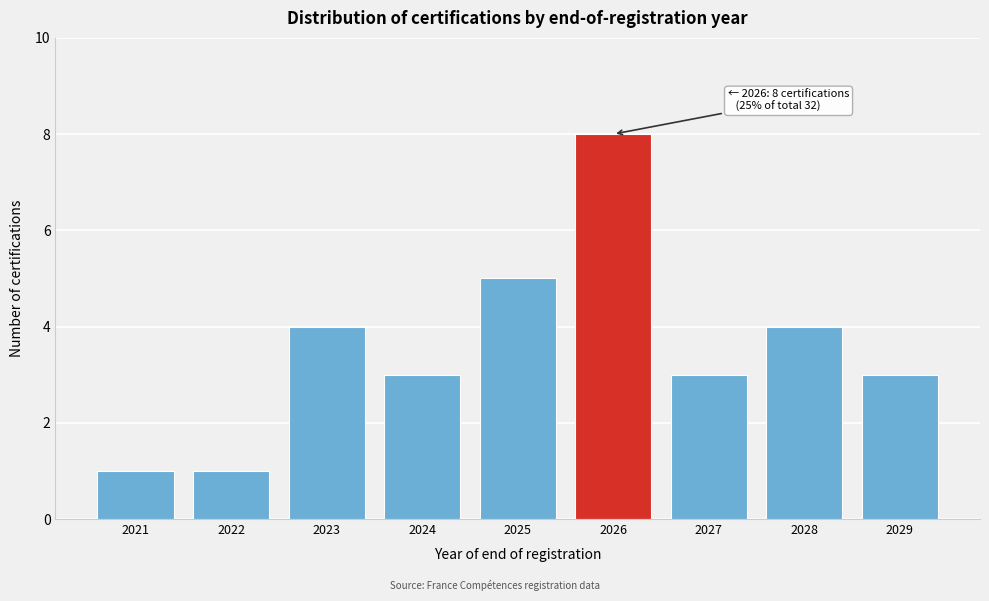

Reading left to right, what are all the values shown in this chart?

1	1	4	3	5	8	3	4	3